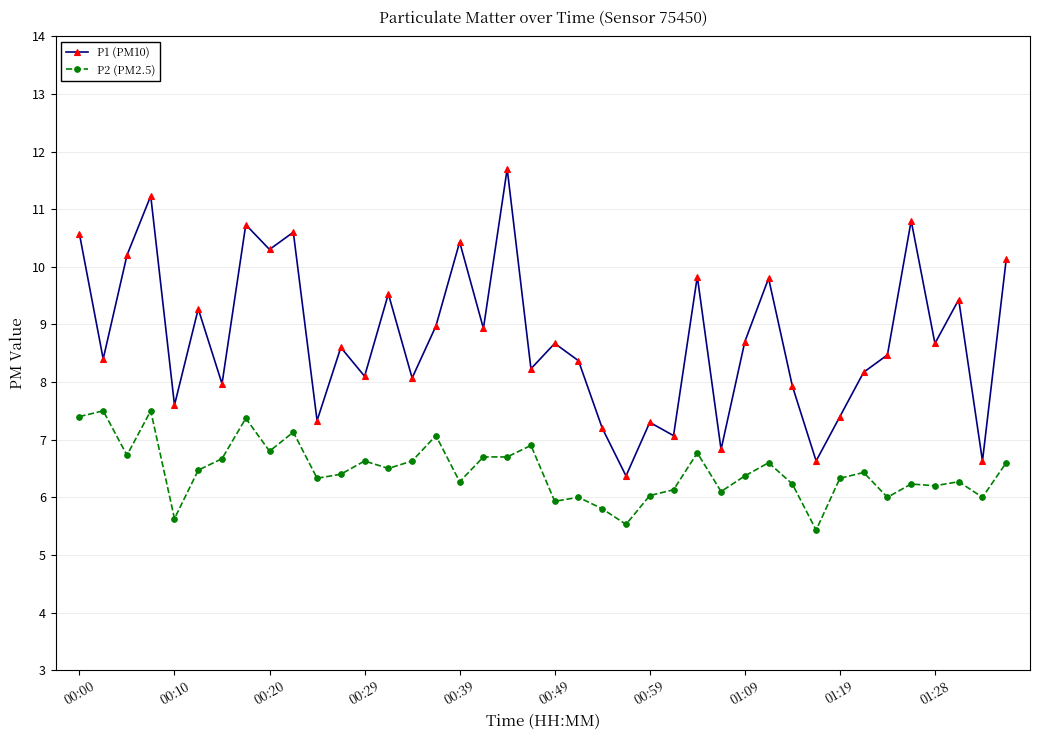

True or false: P1 (PM10) and P2 (PM2.5) intersect in this chart.

False